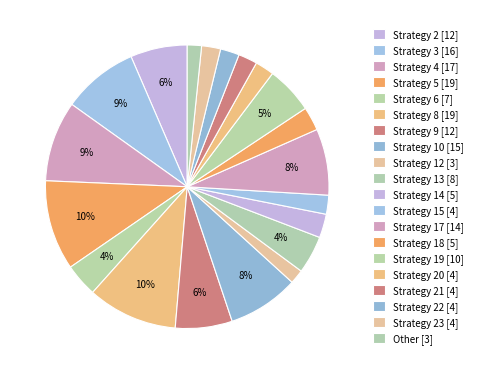

Count the number of slices in the pie.

20